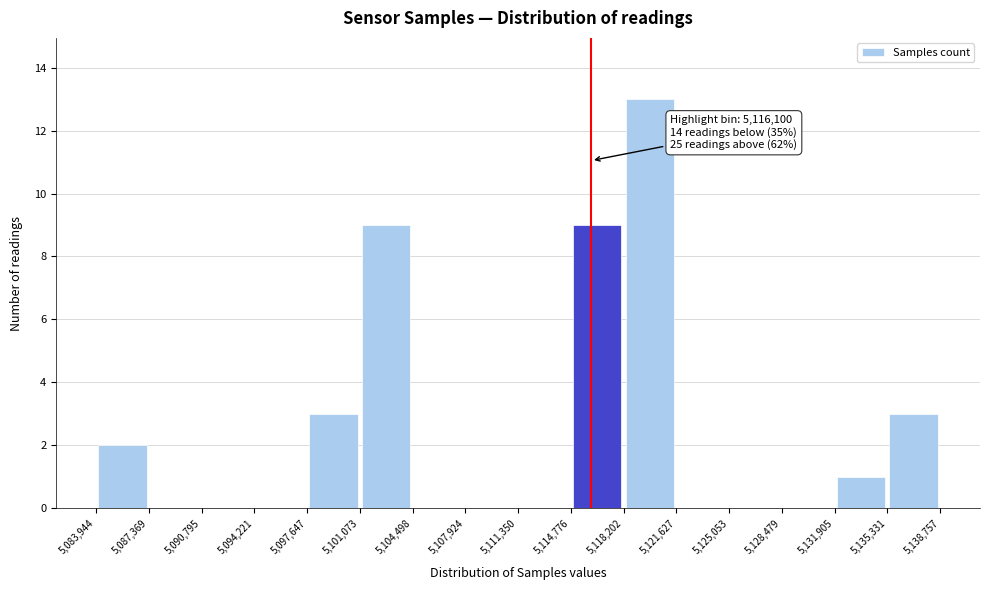

Which range on the x-axis has the tallest bar?

5,118,202 to 5,121,627